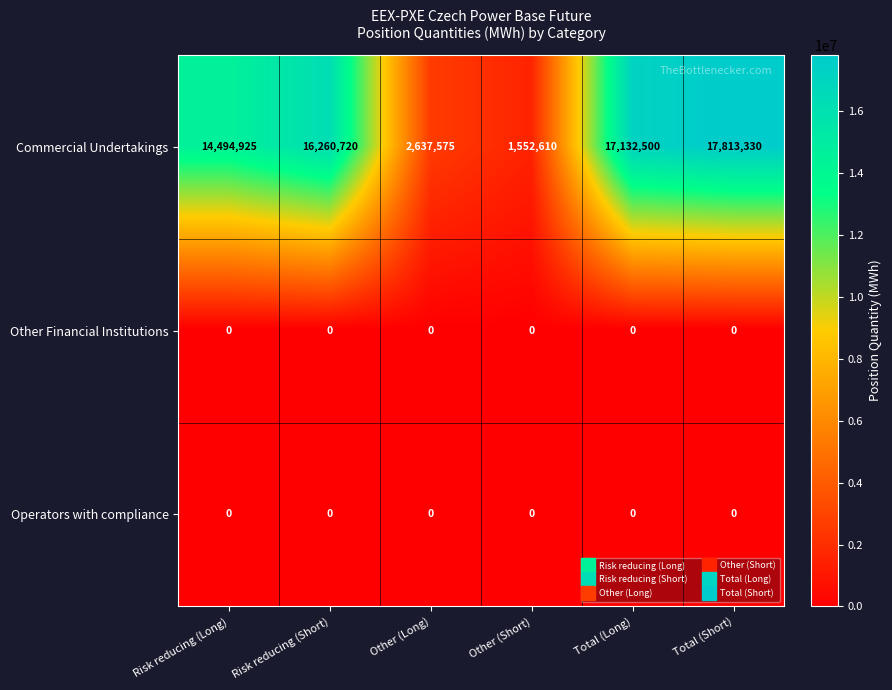

Is it true that Operators with compliance equals 0 at Total (Long)?

True